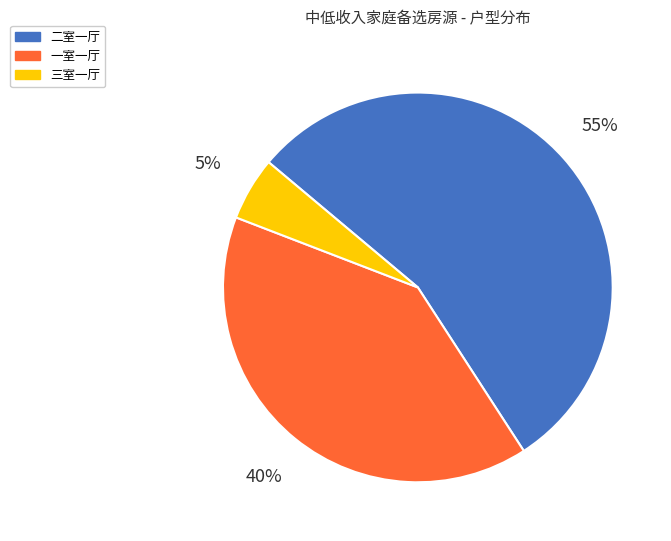

To the nearest percent, what is the difference between the 二室一厅 and 一室一厅 slice percentages?

15%